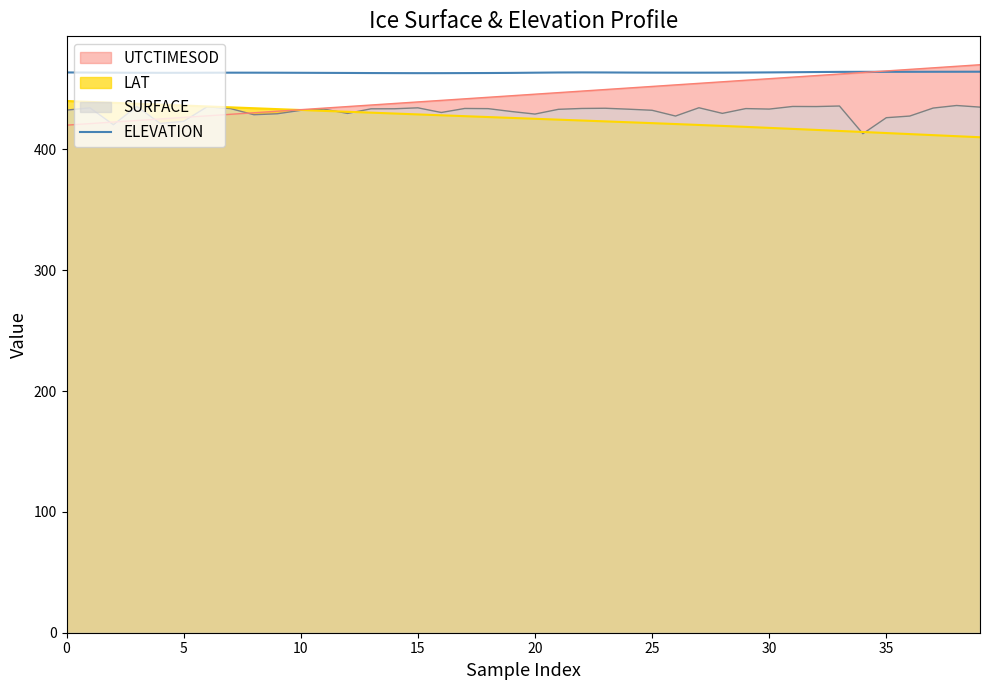

What is the smallest value displayed?

410.0